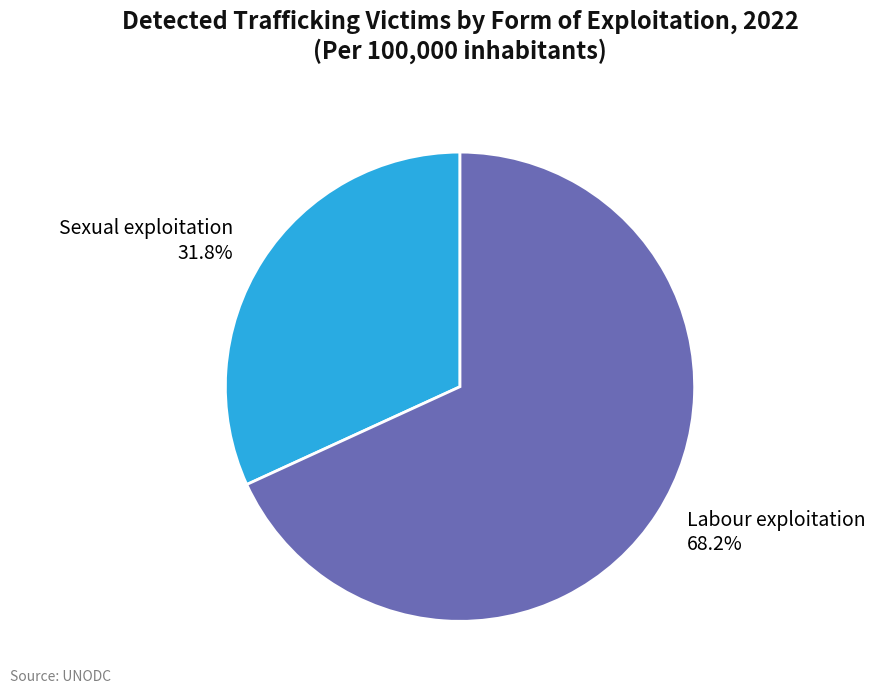

What percentage is the Sexual exploitation slice, to the nearest percent?

32%